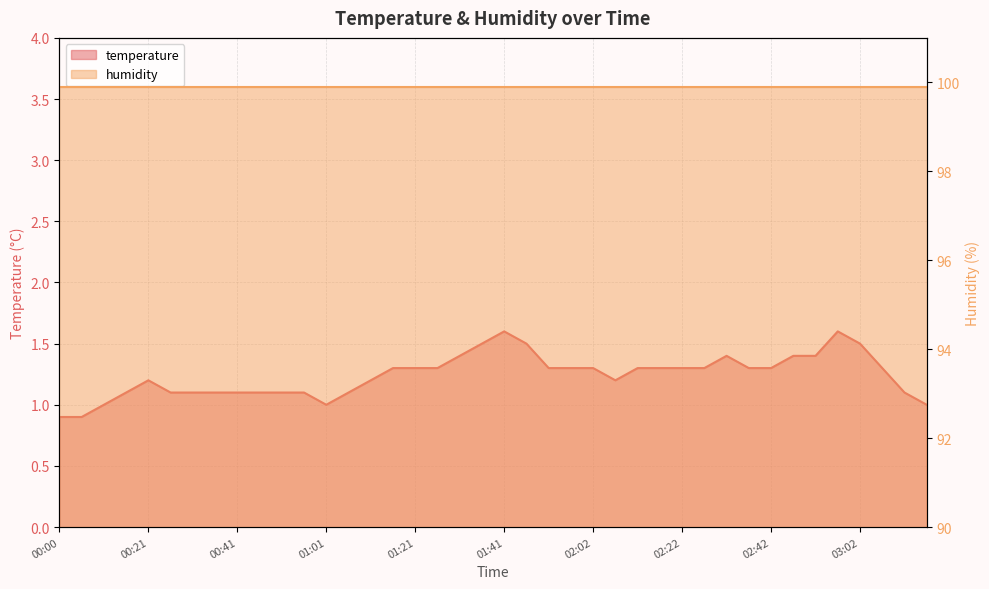

Where is the data nearest to the value 1?

00:11